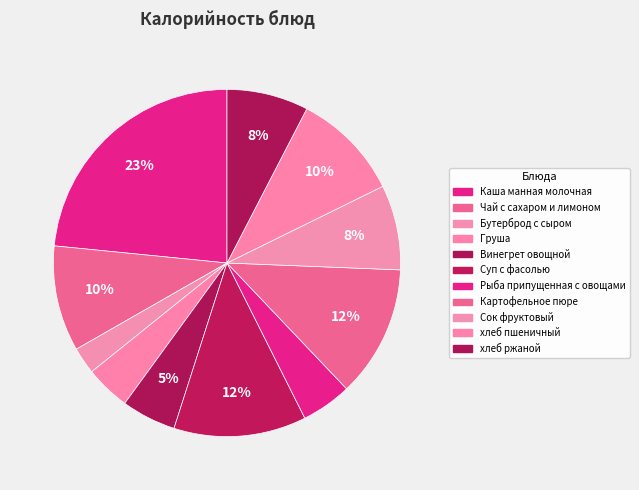

To the nearest percent, what is the combined percentage of Суп с фасолью and Винегрет овощной?

17%